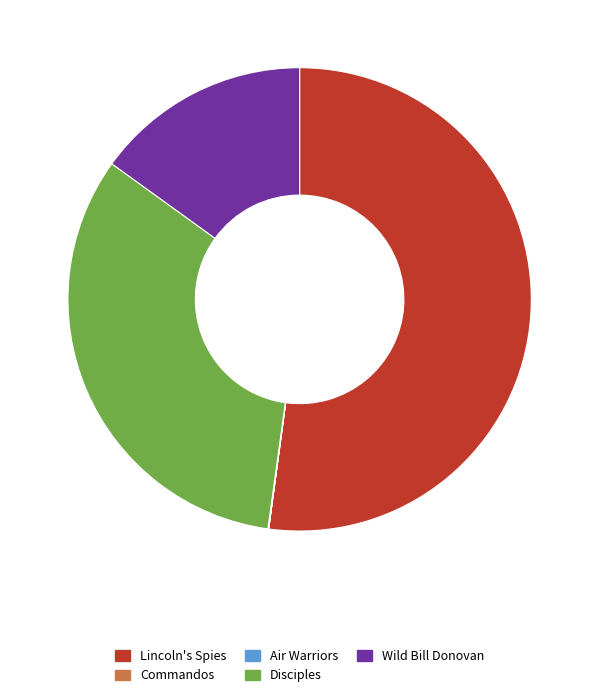

Is it true that Wild Bill Donovan is 15% of the pie?

True